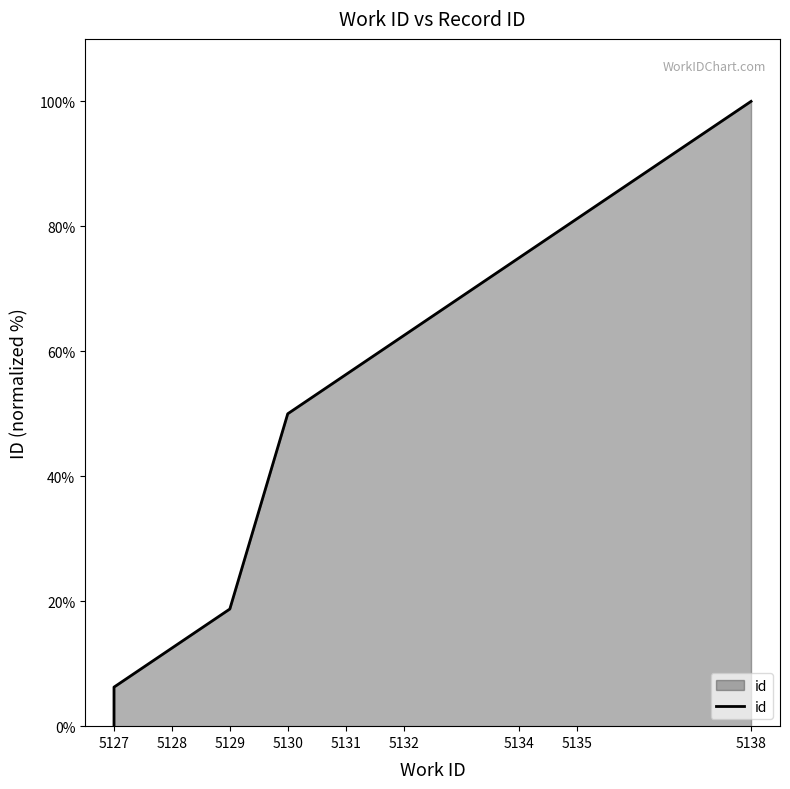

The value at 5129 is 27.0. True or false?

False